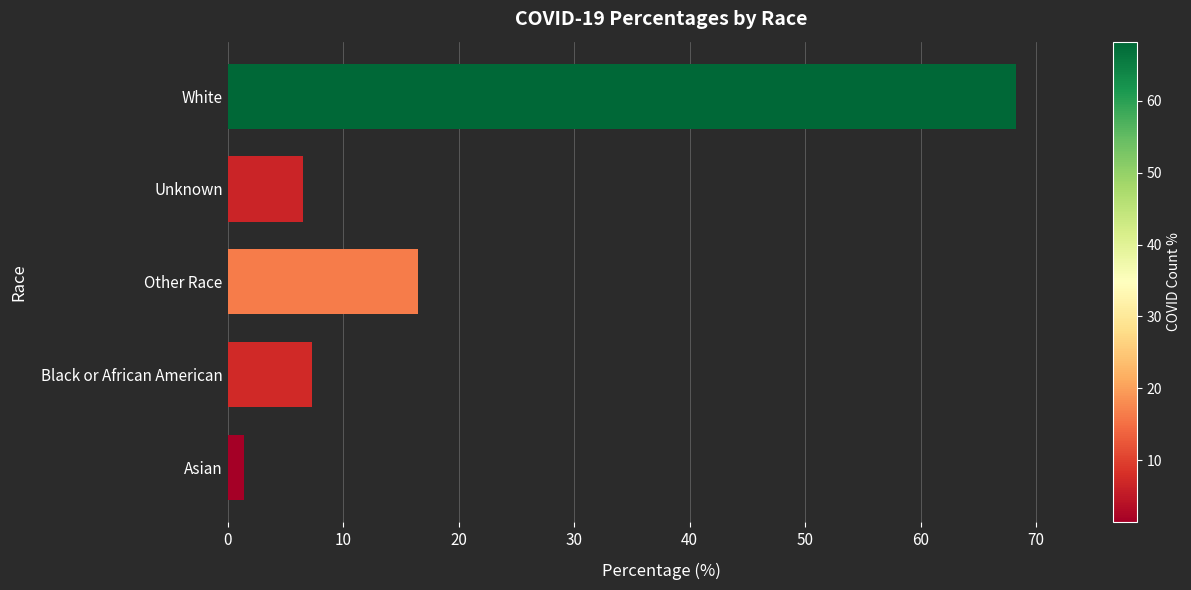

What is the difference between the maximum and minimum values?

66.8